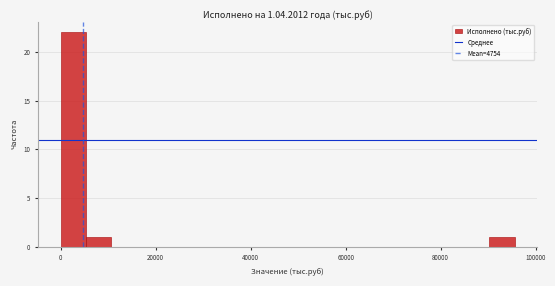

Around what value on the x-axis is the tallest bar? Give the approximate position of its centre, as read against the axis.

2000